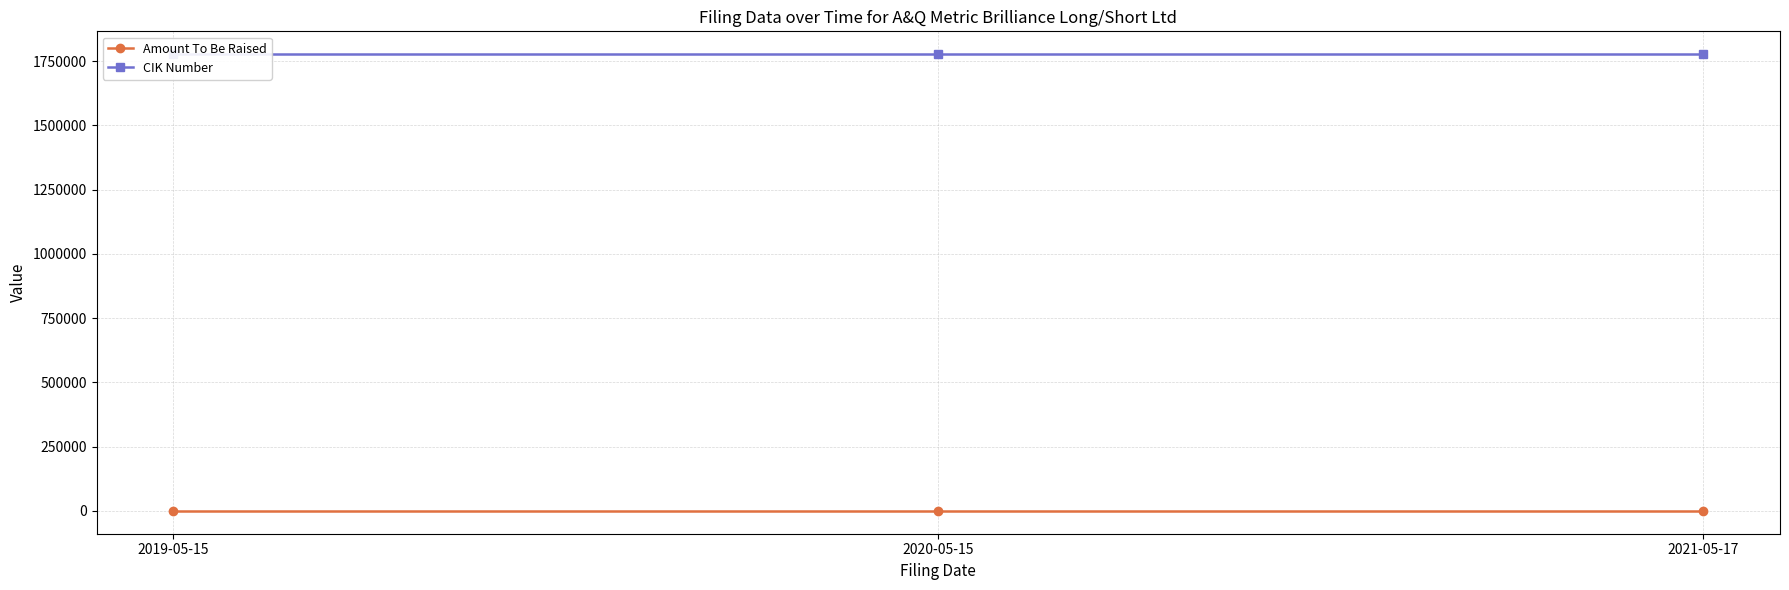

At which category does the chart reach its minimum across all series?

2019-05-15